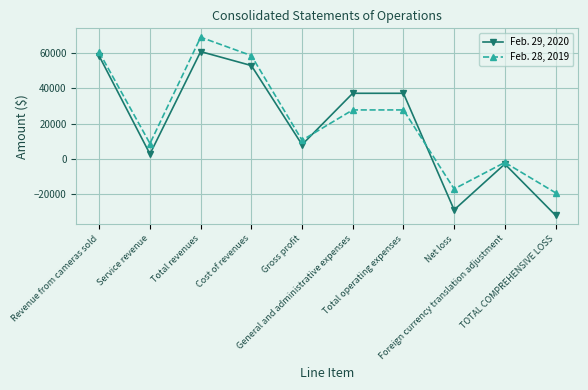

What is the sum of all Feb. 28, 2019 values?

224002